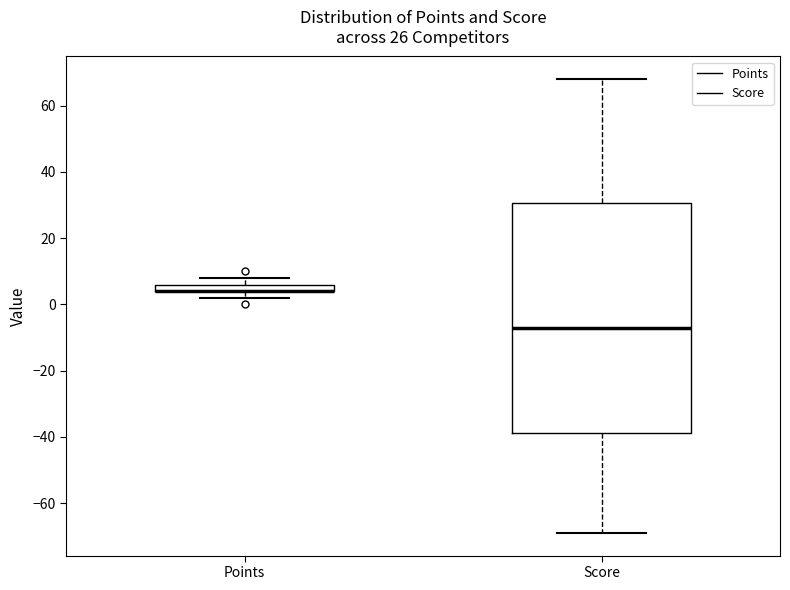

Which box is the tallest, from its lower edge to its upper edge?

Score